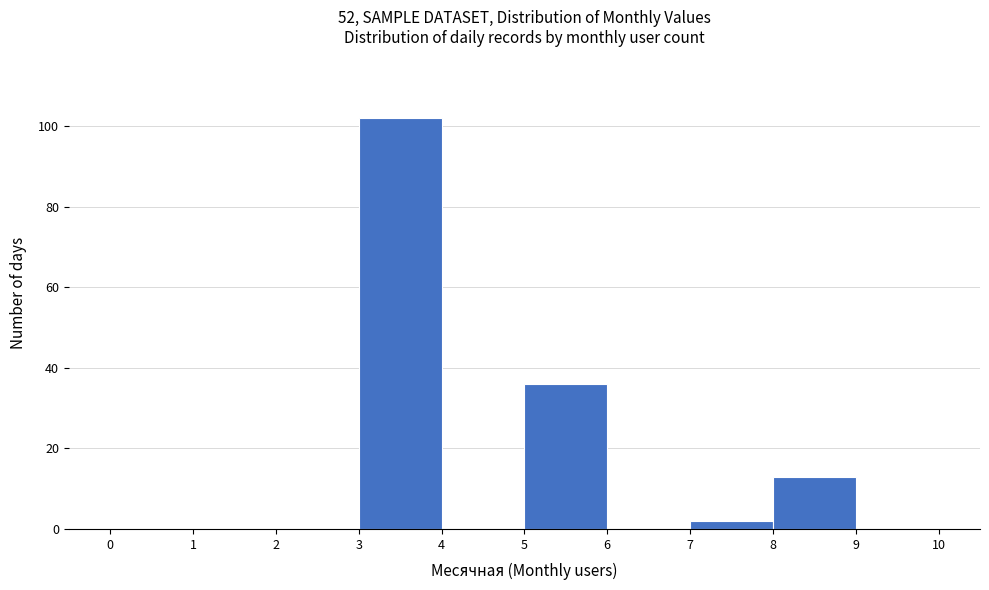

Reading left to right, transcribe this chart: for each bar, give the range it covers on the x-axis and its height. The values are not printed on the chart, so give them approximately, as read against the axis.

0 to 1: 0
1 to 2: 0
2 to 3: 0
3 to 4: 102
4 to 5: 0
5 to 6: 36
6 to 7: 0
7 to 8: 2
8 to 9: 14
9 to 10: 0